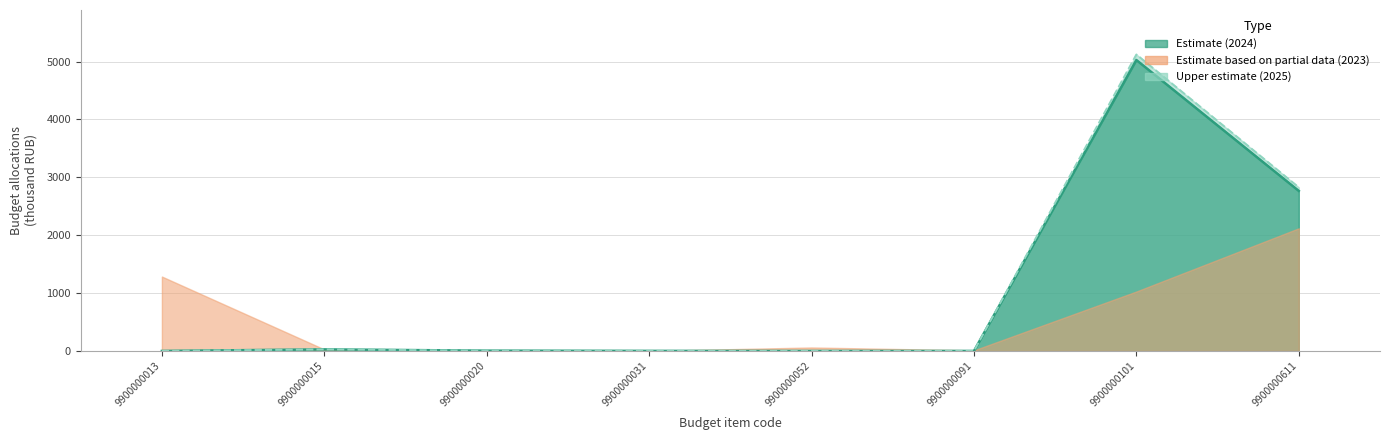

True or false: 2025 line and 2024 line intersect in this chart.

False